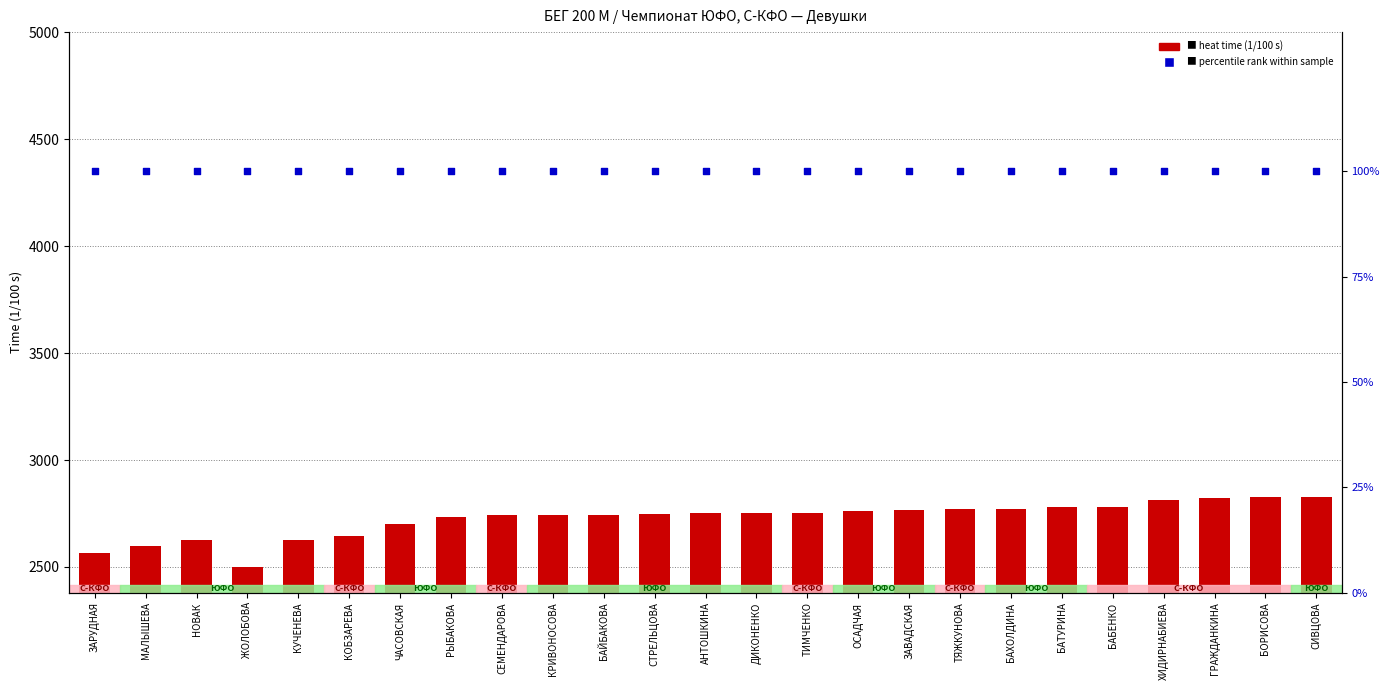

What are all the series names shown in the legend?

heat time (cs), percentile rank